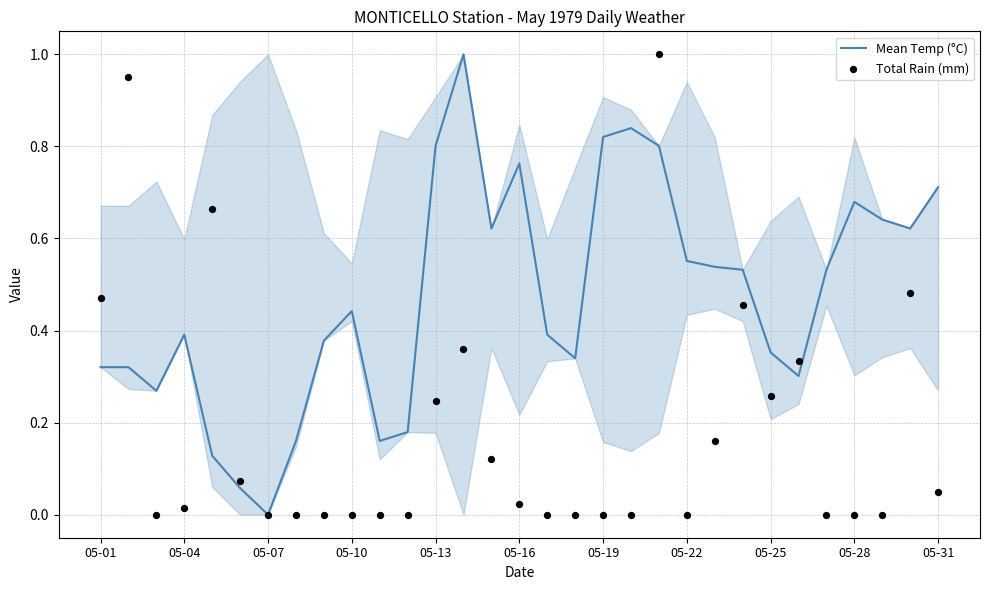

What is the highest value of the Mean Temp (°C) series?

1.0